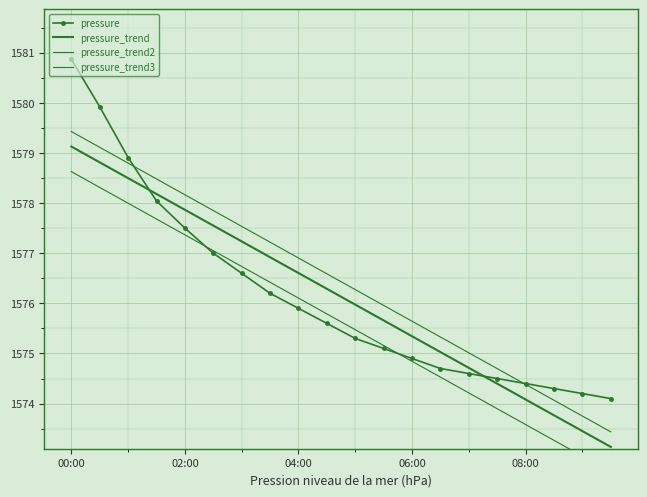

True or false: pressure_trend3 has more than 2 points higher than both neighbors.

False